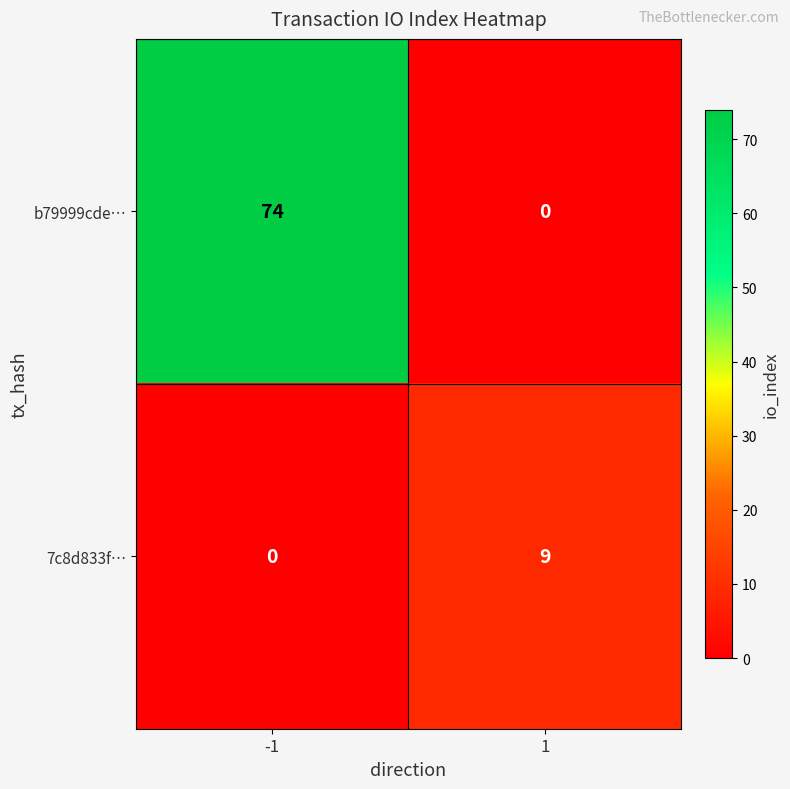

Which series has the largest range (max minus min)?

b79999cde…